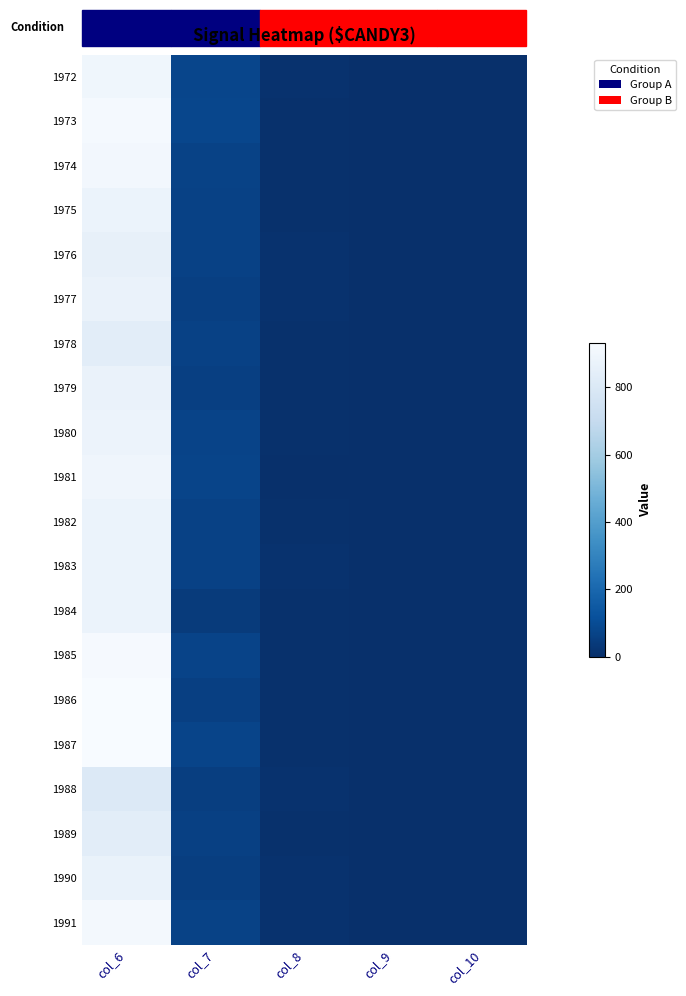

List the series in order of their peak value, lowest first.

1988, 1989, 1978, 1976, 1990, 1977, 1979, 1983, 1984, 1975, 1982, 1980, 1981, 1972, 1974, 1991, 1973, 1985, 1987, 1986